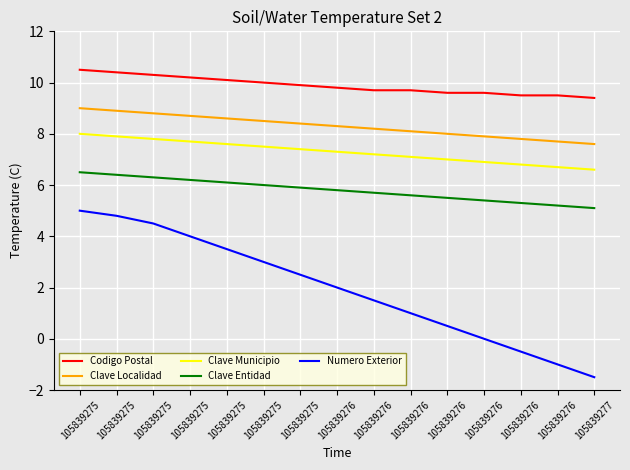

How many series are shown in this chart?

5